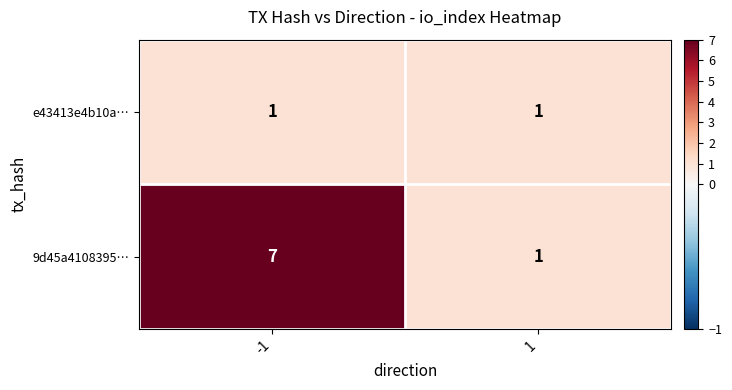

How many categories are shown in the chart?

2